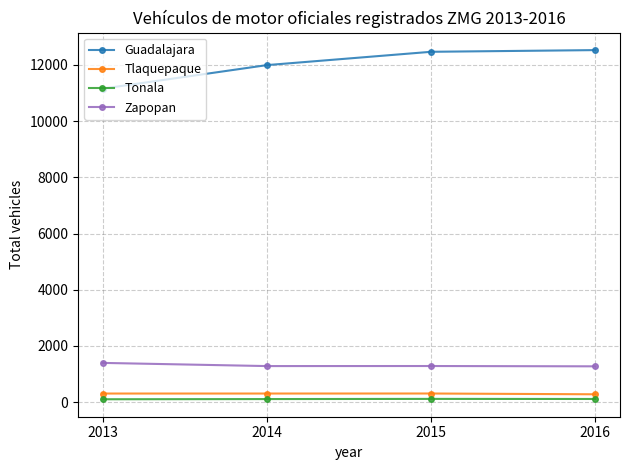

Between 2013 and 2016, which series saw the biggest shift?

Guadalajara